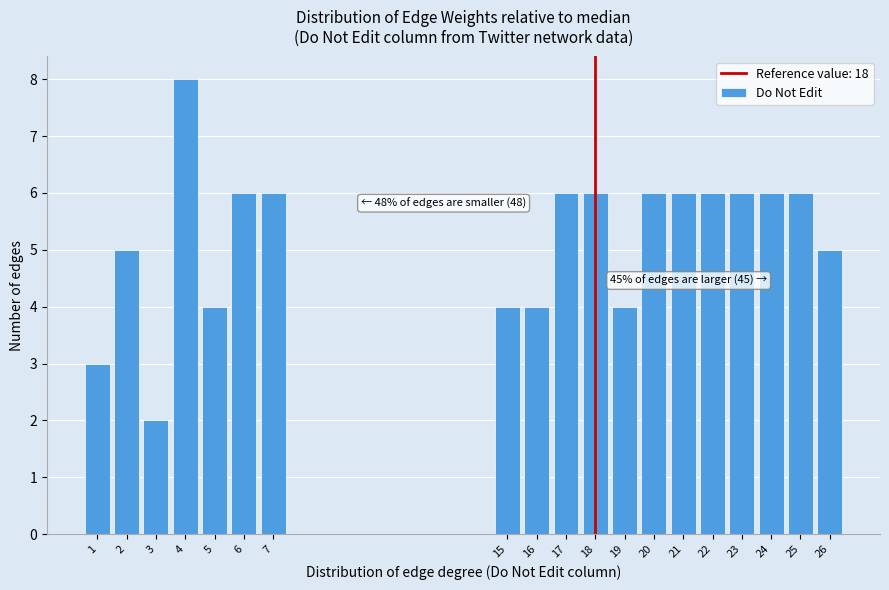

Over which range of the x-axis is the bar tallest?

3.5 to 4.5